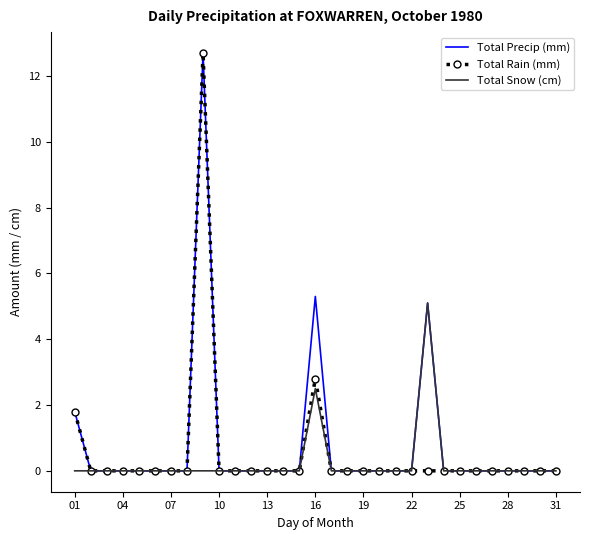

What is the maximum value shown in the chart?

12.7